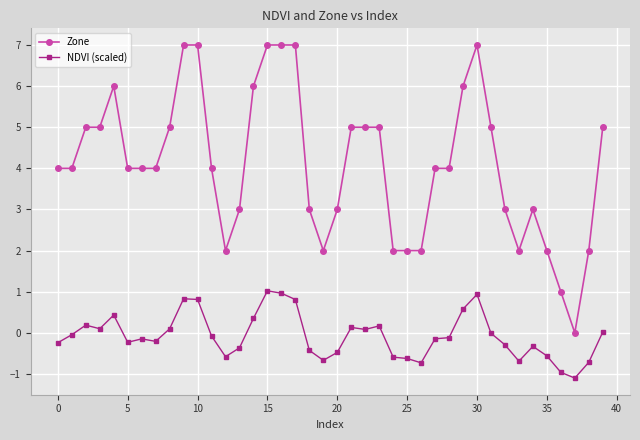

Rank the series by their average value, from highest to lowest.

Zone, NDVI (scaled)